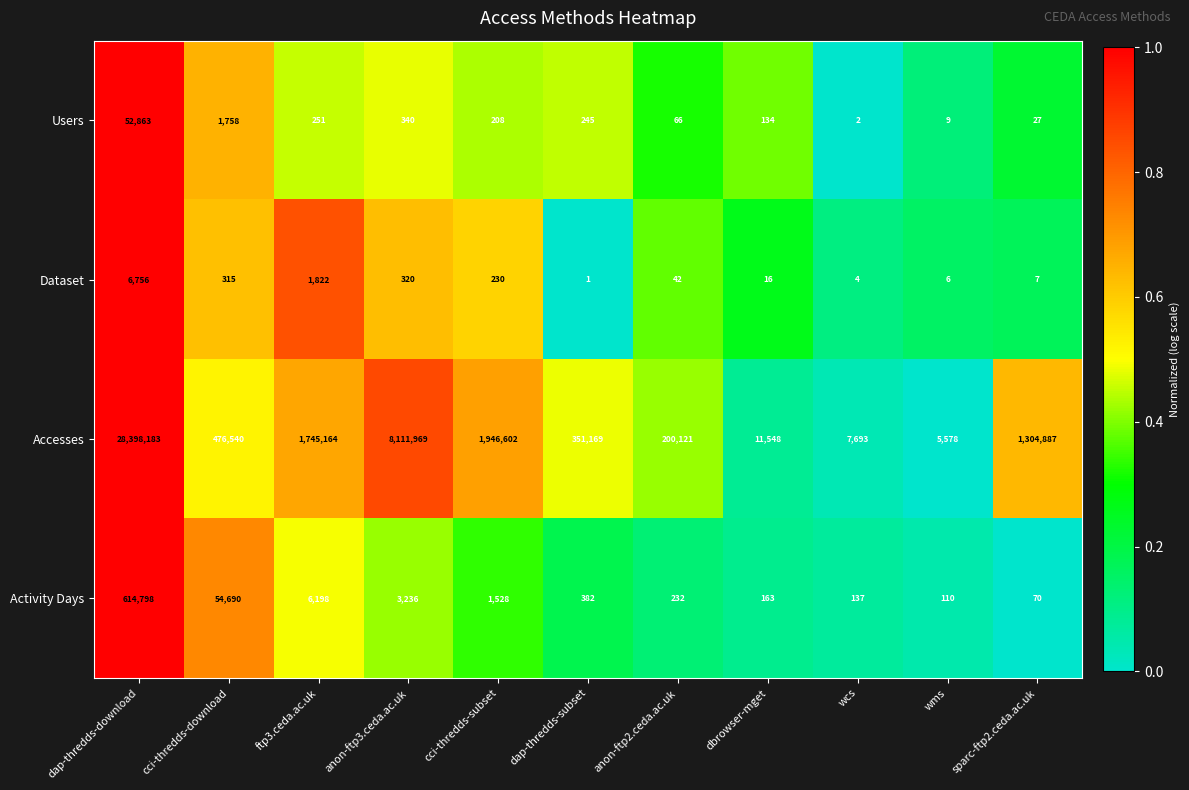

At which label is Users closest to 26432?

cci-thredds-download